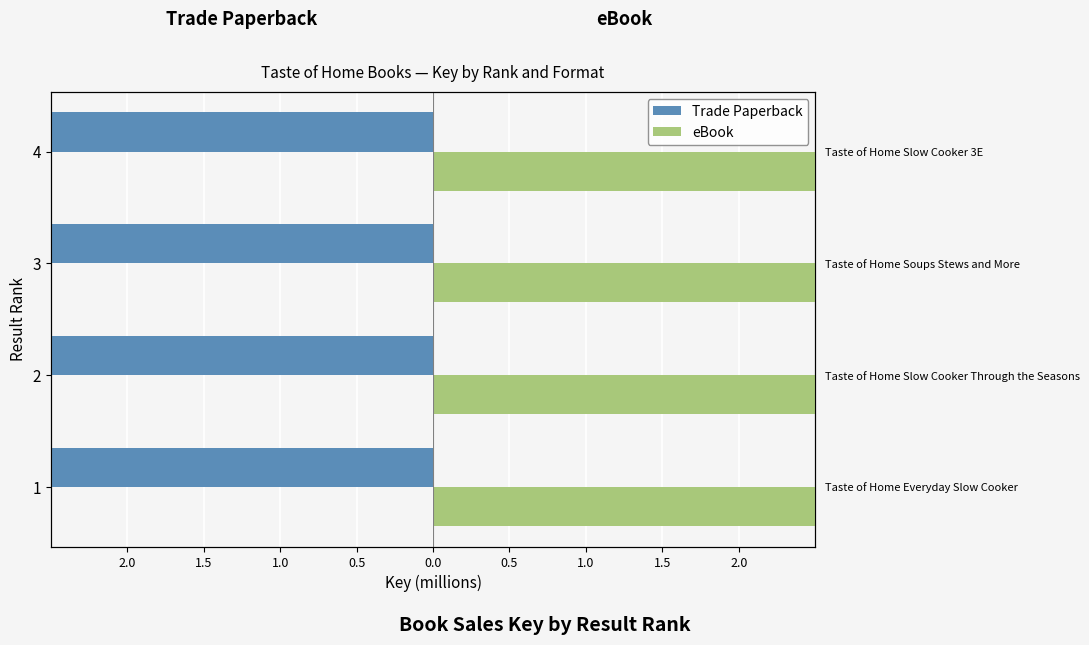

What is the value of the Trade Paperback bar at the 2nd from the left?

-188.0